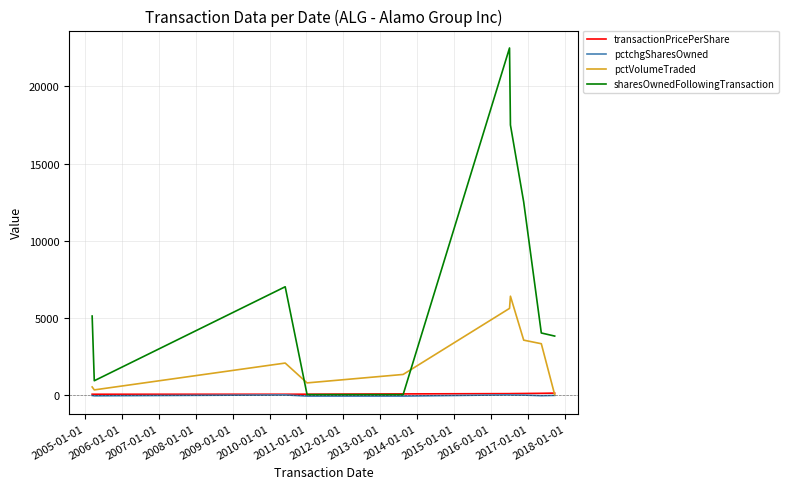

Which series has the largest total across all categories?

sharesOwnedFollowingTransaction